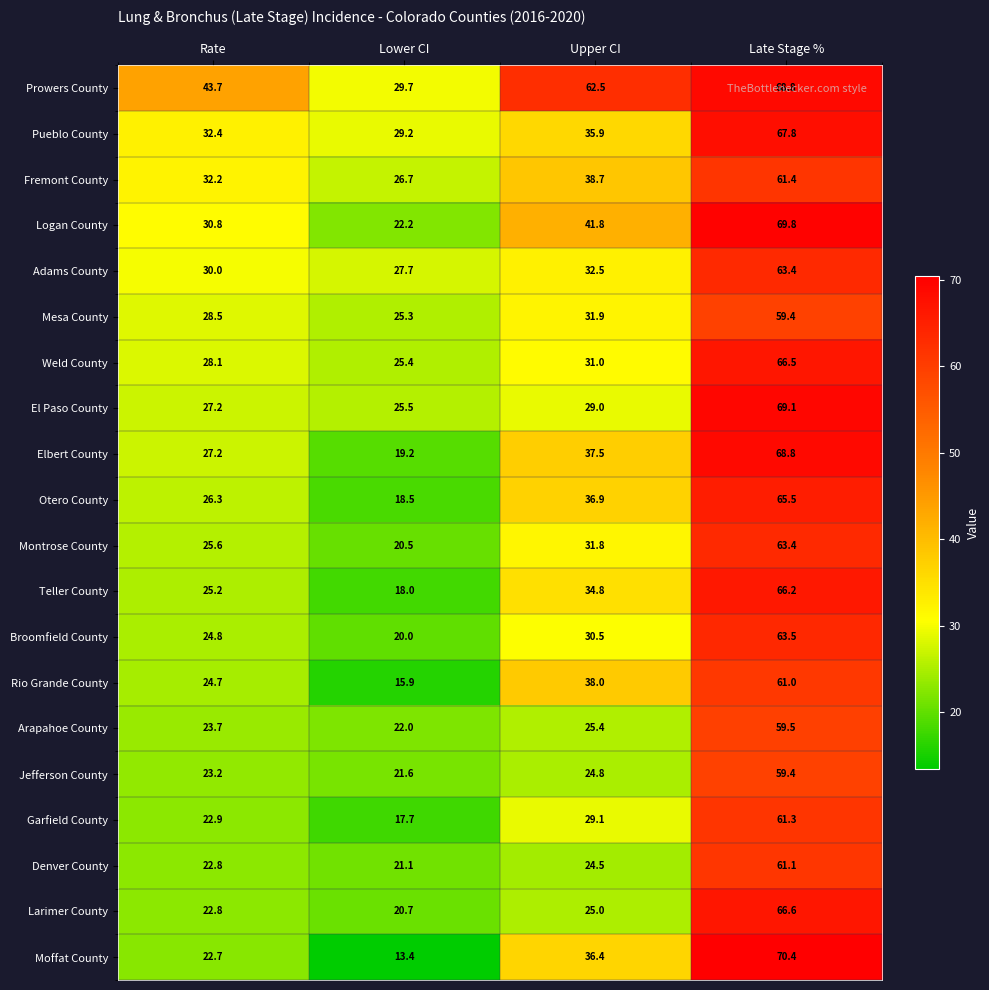

How many data points does each series have?

4